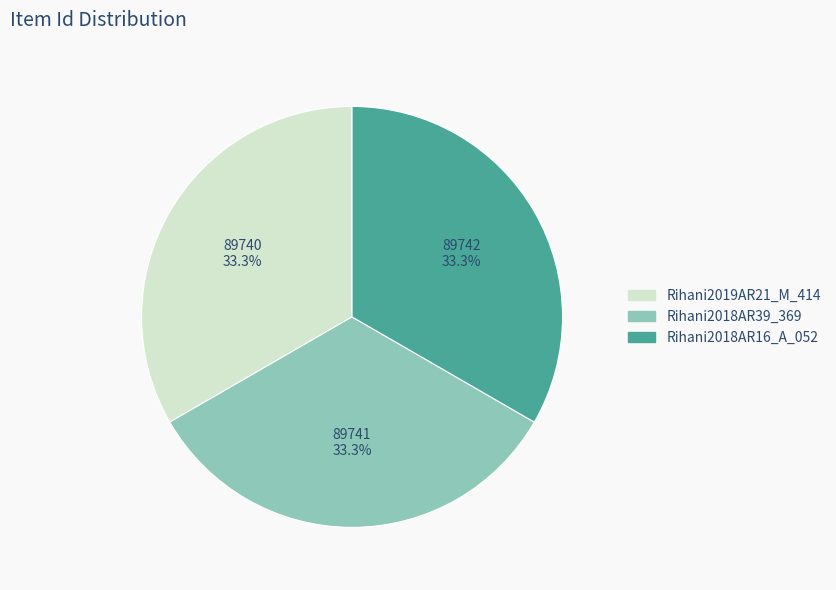

Is Rihani2018AR39_369 the majority of the pie?

No